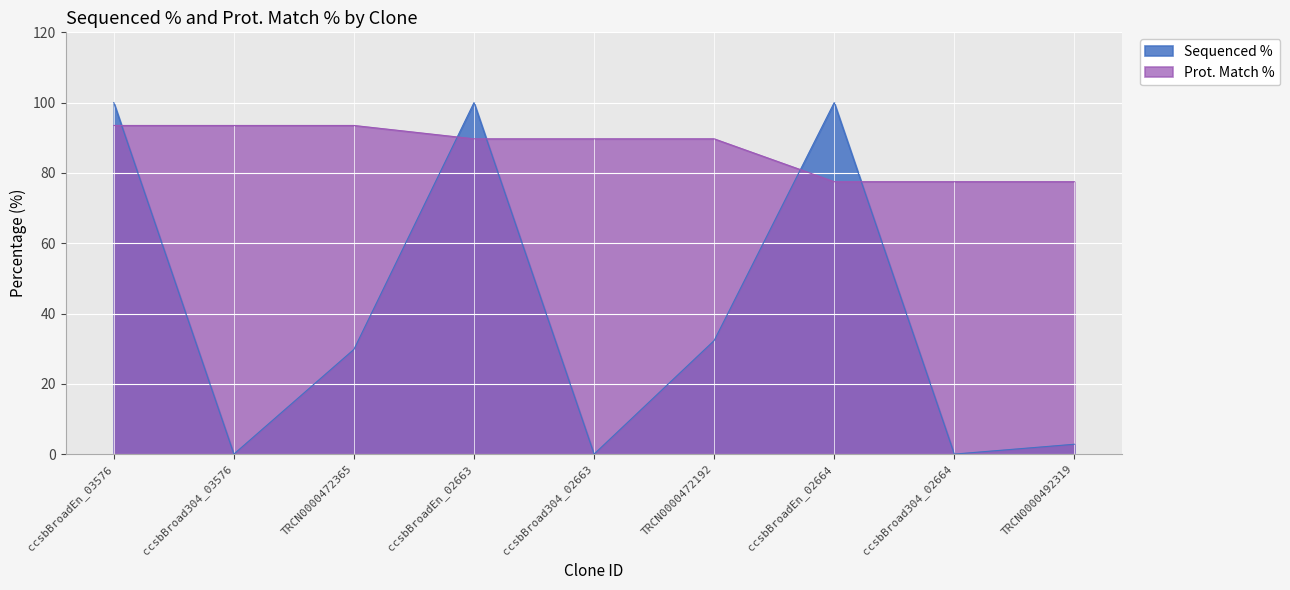

How many series are shown in this chart?

2